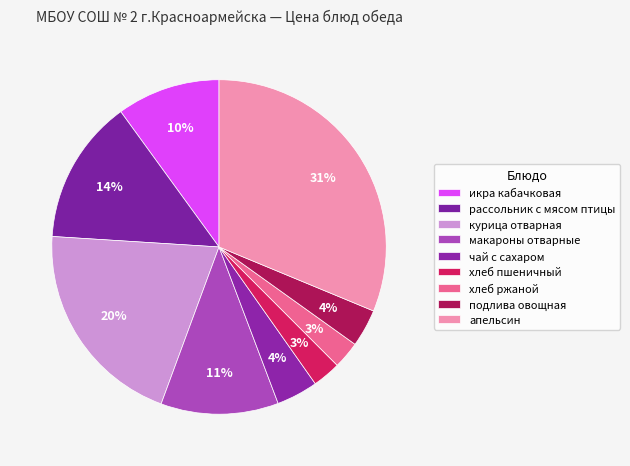

What is the change in value from макароны отварные to хлеб пшеничный?

-6.9